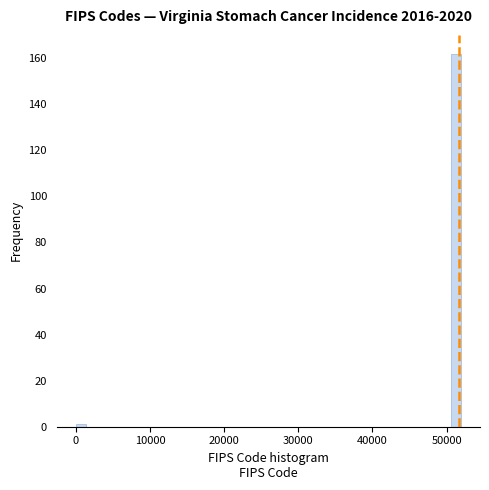

Read against the x-axis, roughly where is the centre of the tallest bar?

51000